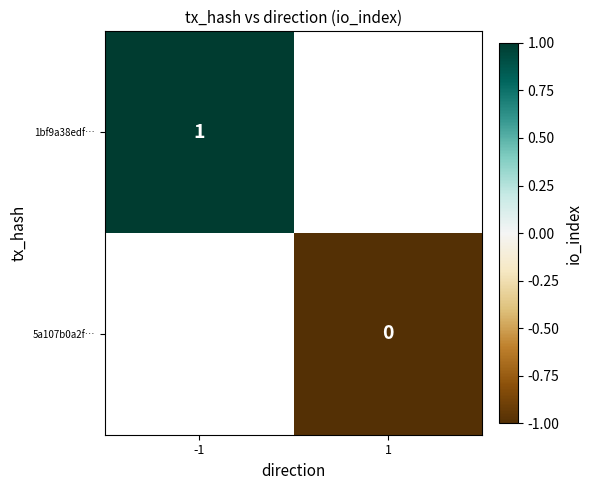

Is the value of 5a107b0a2f… at 1 greater than the value of 1bf9a38edf… at -1?

No